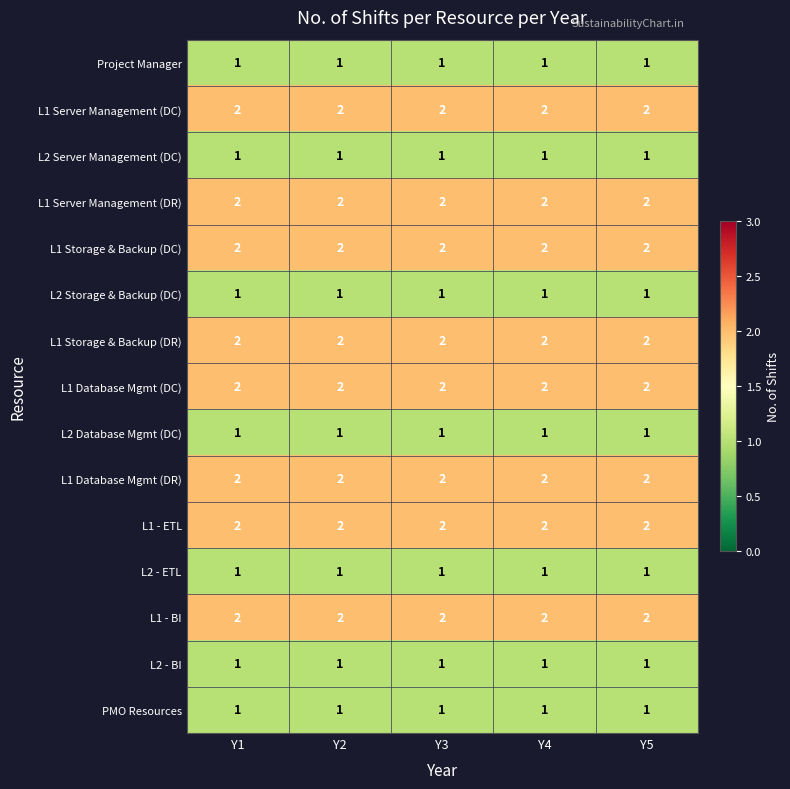

Is it true that L1 Server Management (DR) equals 1 at Y1?

False